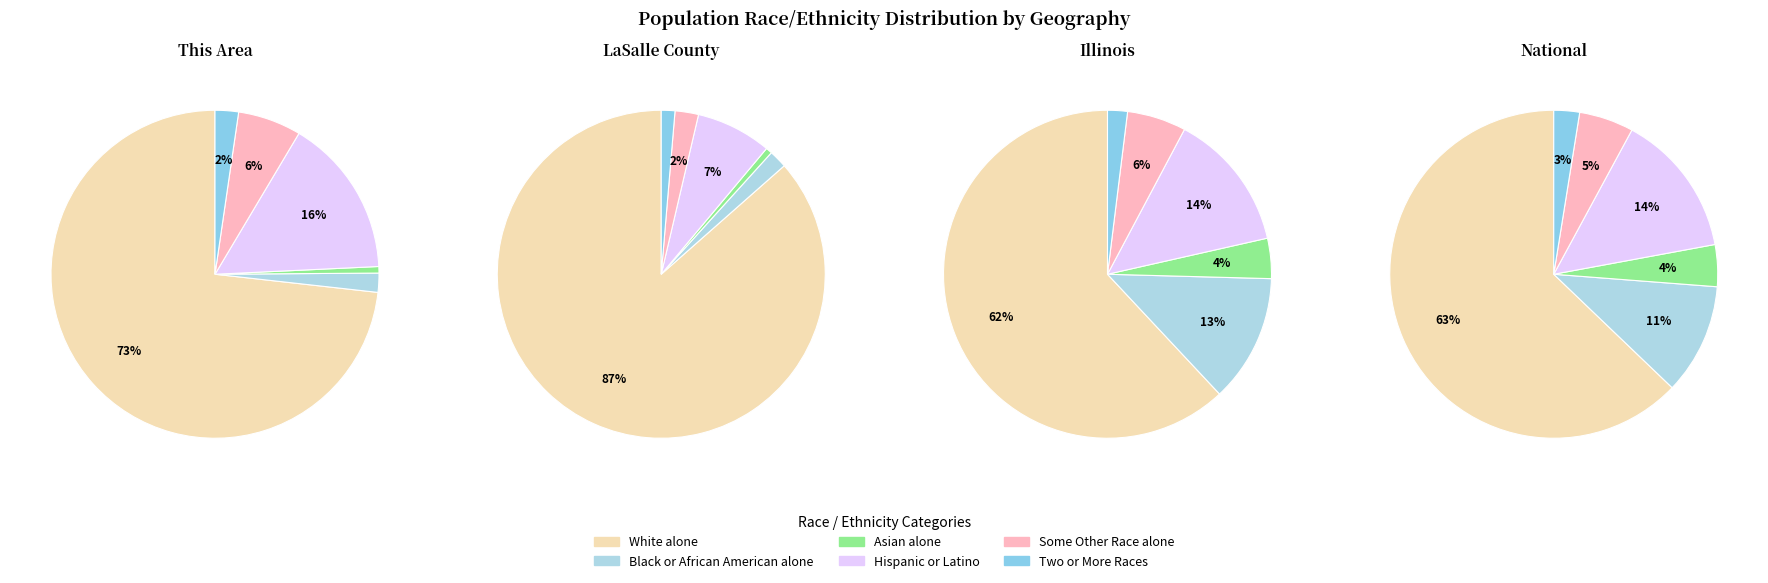

Between 0 and 1, which is larger?

1